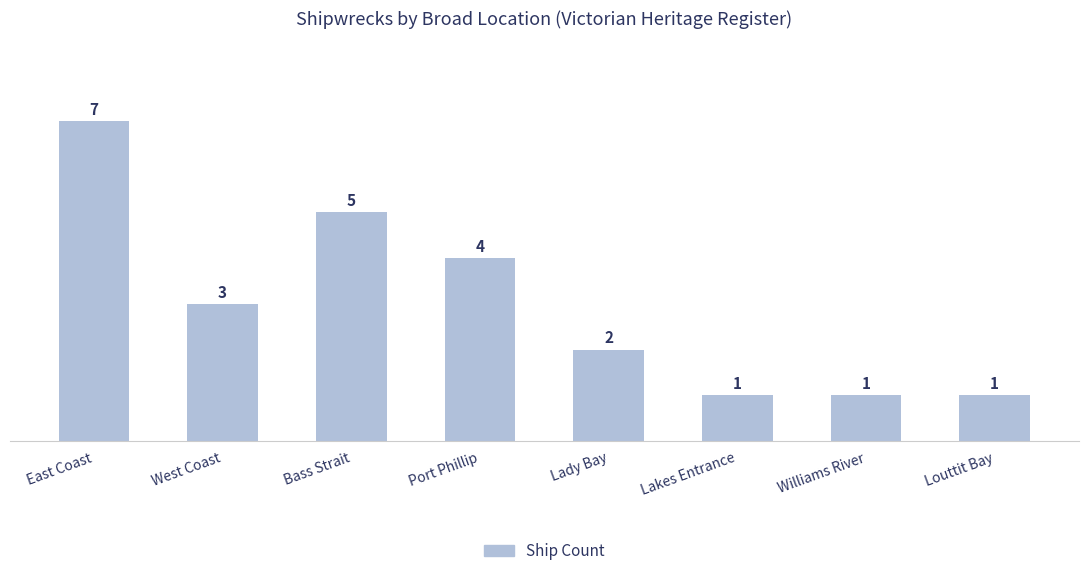

What is the maximum value shown in the chart?

7